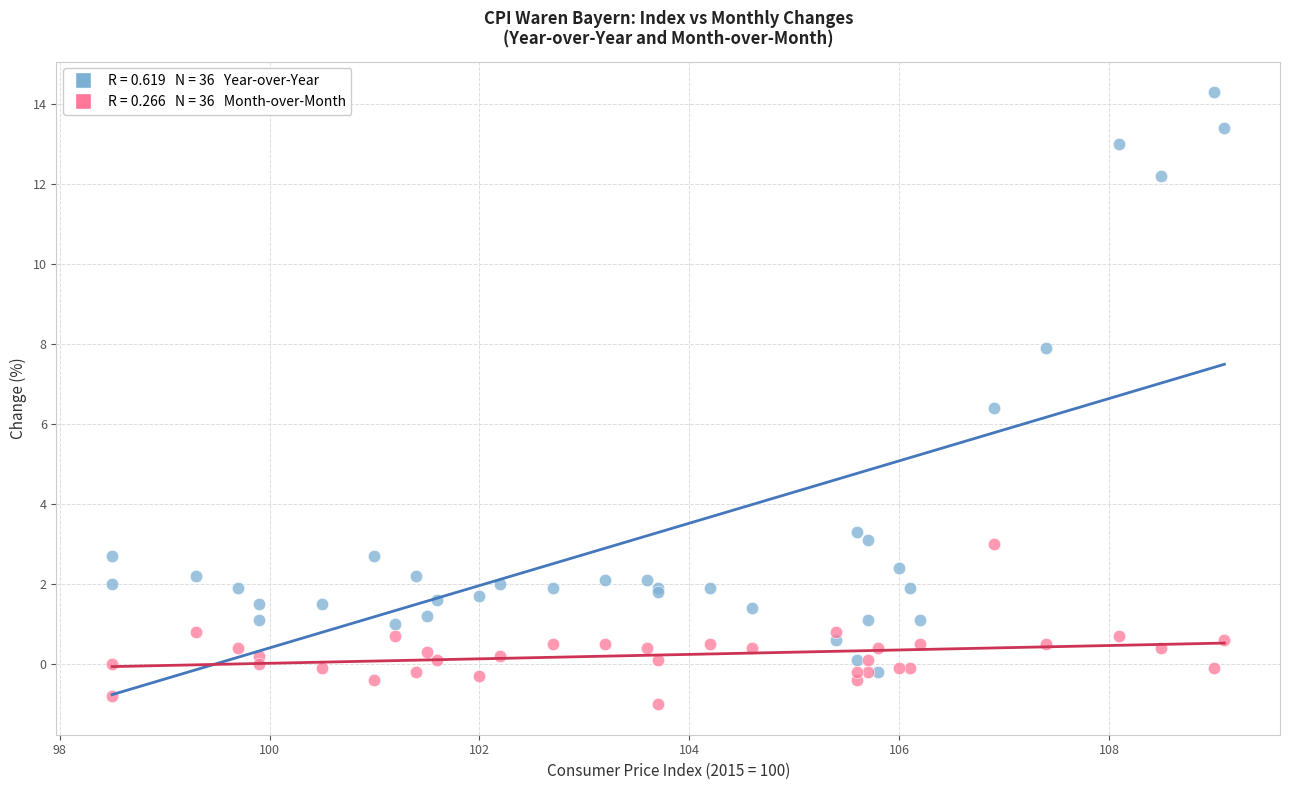

Across all series, what Y value is closest to 6?

6.4